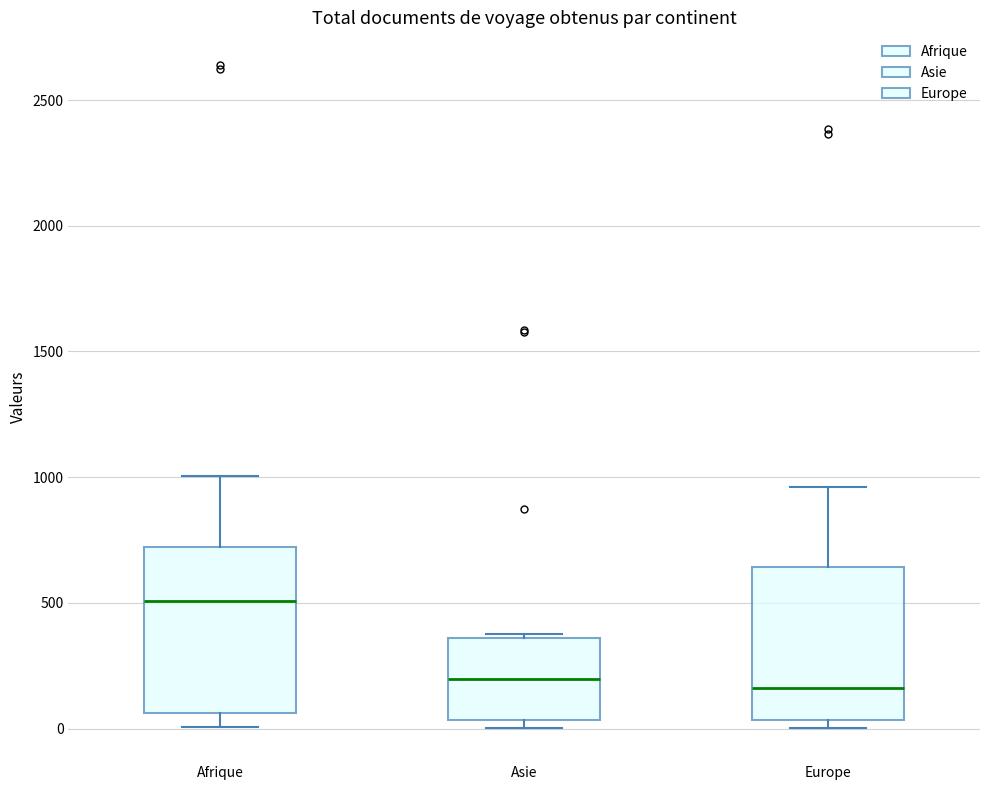

Reading left to right, transcribe this box plot: for each box, give where its median line is, the range the box spans, and where its two whiskers end, as read against the y-axis. The values are not printed on the chart, so give them approximately, as read against the axis.

Afrique: median 500, box 50 to 700, whiskers 0 to 1000
Asie: median 200, box 50 to 350, whiskers 0 to 400
Europe: median 150, box 50 to 650, whiskers 0 to 950